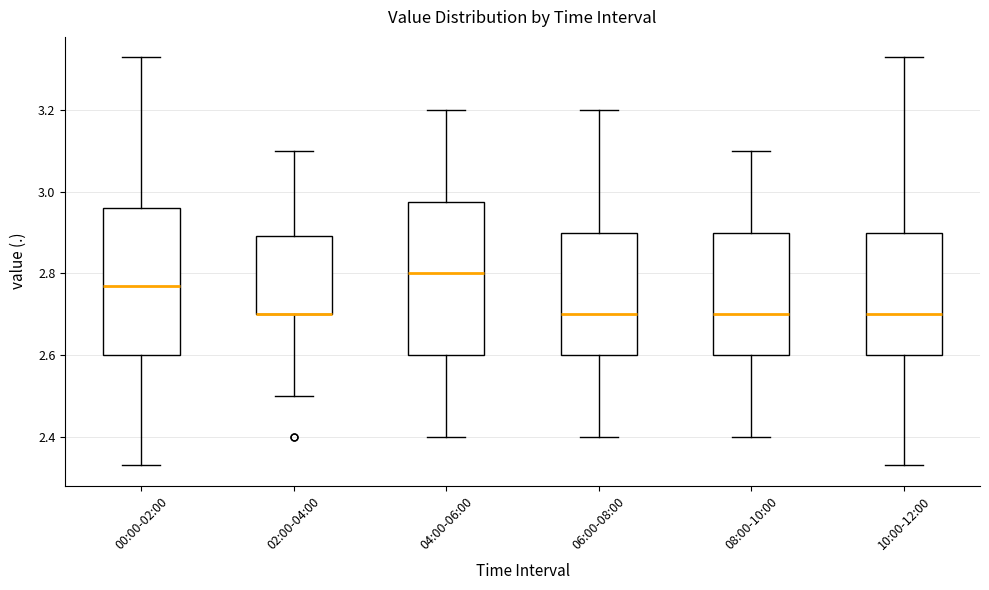

Reading left to right, read every box against the y-axis: the position of its median line, the range the box covers, and the ends of its whiskers. The values are not printed on the chart, so give them approximately, as read against the axis.

00:00-02:00: median 2.78, box 2.60 to 2.96, whiskers 2.34 to 3.34
02:00-04:00: median 2.70 (drawn on the box's lower edge), box 2.70 to 2.90, whiskers 2.50 to 3.10
04:00-06:00: median 2.80, box 2.60 to 2.98, whiskers 2.40 to 3.20
06:00-08:00: median 2.70, box 2.60 to 2.90, whiskers 2.40 to 3.20
08:00-10:00: median 2.70, box 2.60 to 2.90, whiskers 2.40 to 3.10
10:00-12:00: median 2.70, box 2.60 to 2.90, whiskers 2.34 to 3.34